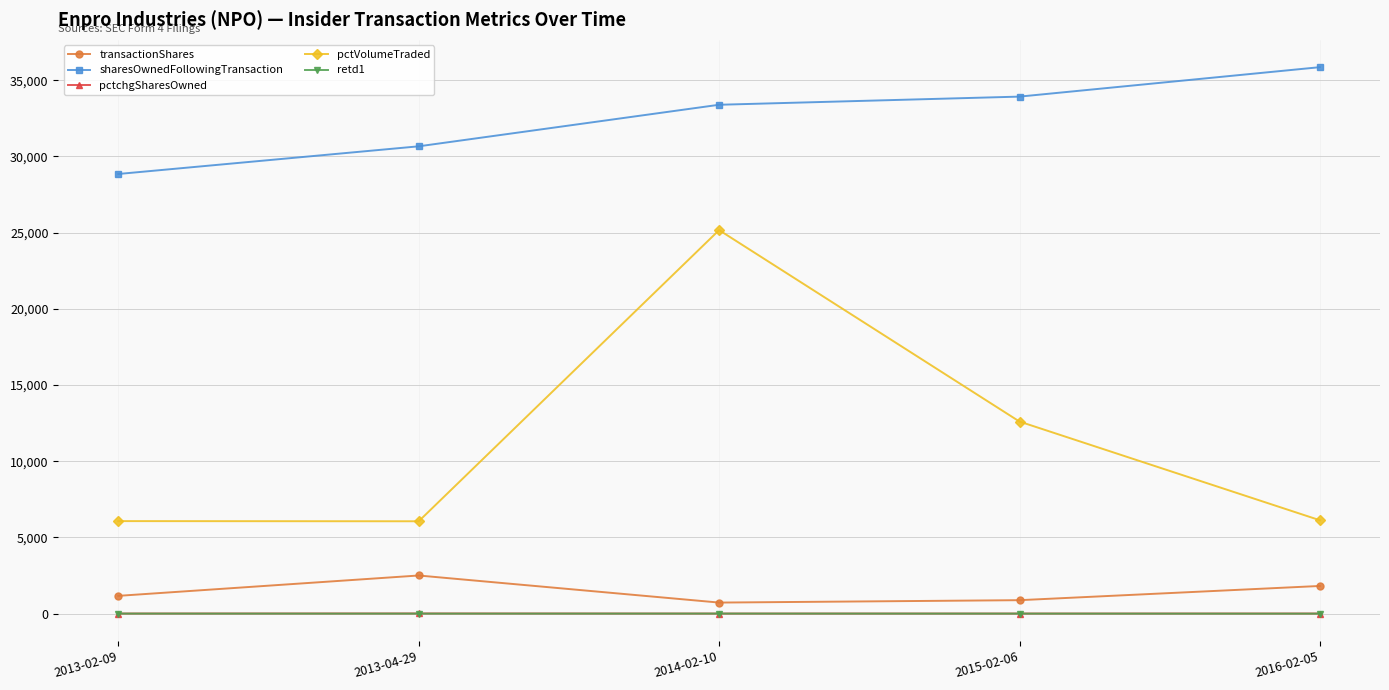

Which series has the largest range (max minus min)?

pctVolumeTraded